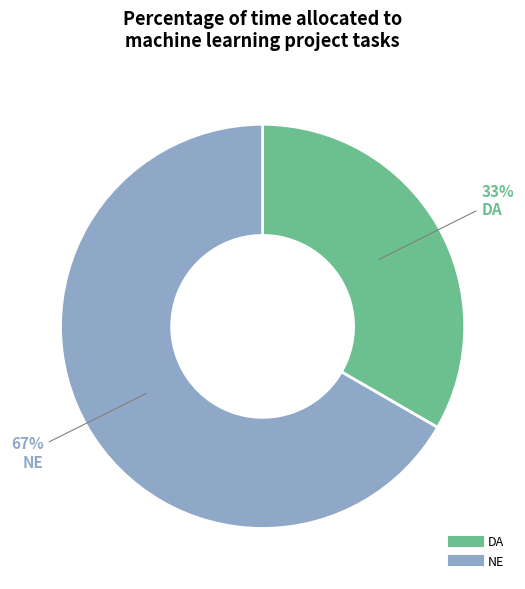

What is the ratio of the value at NE to the value at DA?

2.0